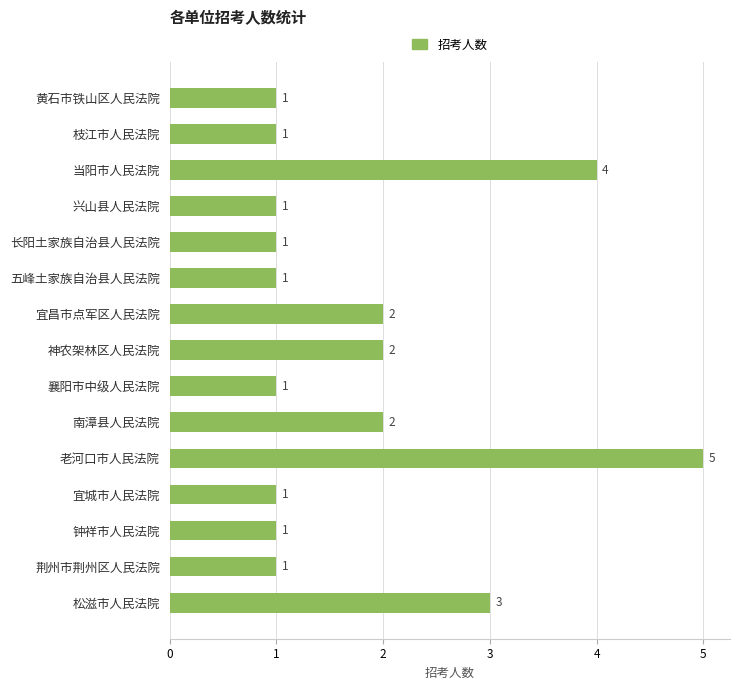

The chart shows a value of 1 at 宜城市人民法院. True or false?

True